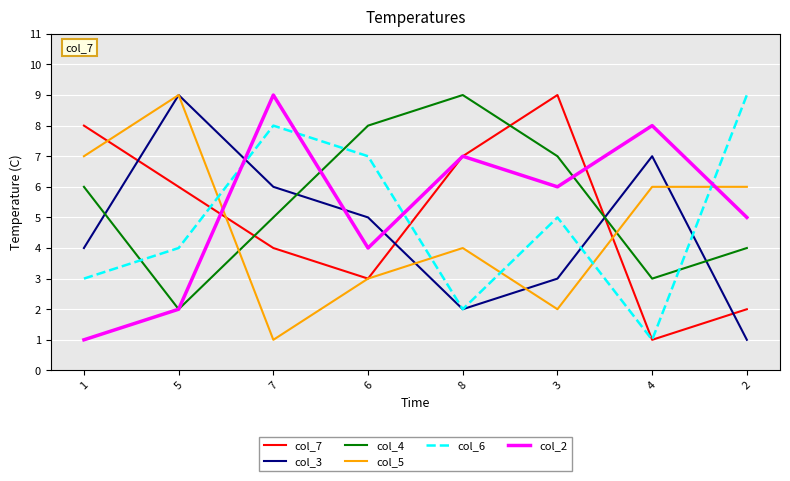

The value of col_6 at 1 is 4. True or false?

False